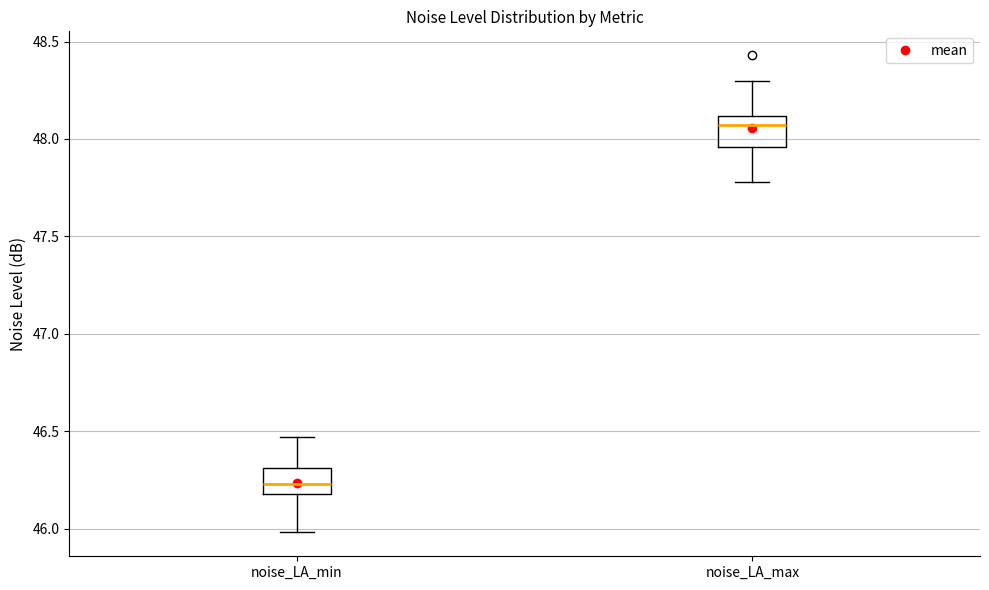

Where does the upper whisker of the box for noise_LA_min end on the y-axis? The values are not printed on the chart, so give them approximately, as read against the axis.

46.45